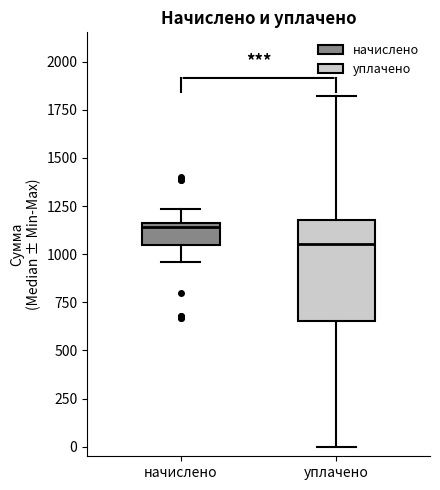

Which box is the tallest, from its lower edge to its upper edge?

уплачено